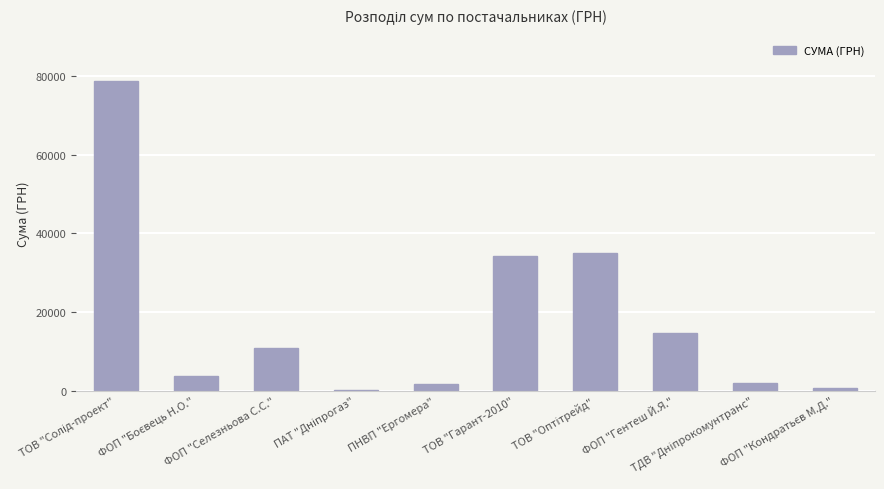

What is the greatest value displayed?

78600.0